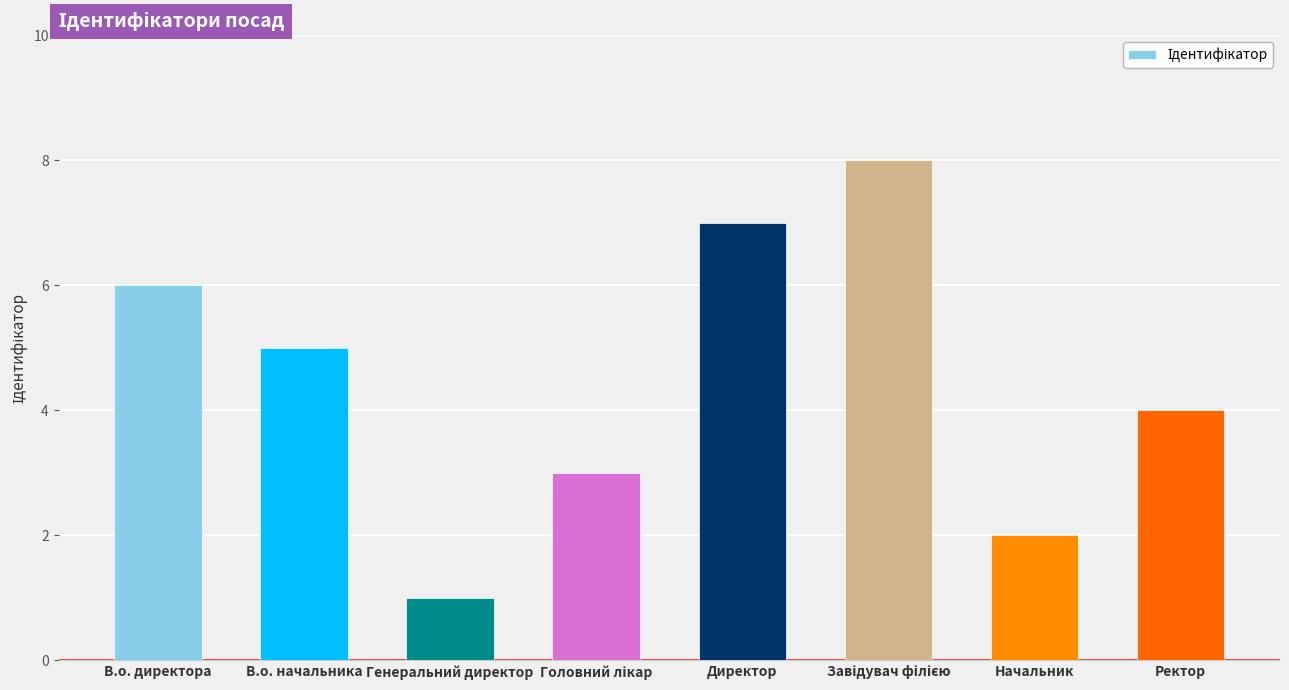

What is the label of the 7th bar from the right?

В.о. начальника